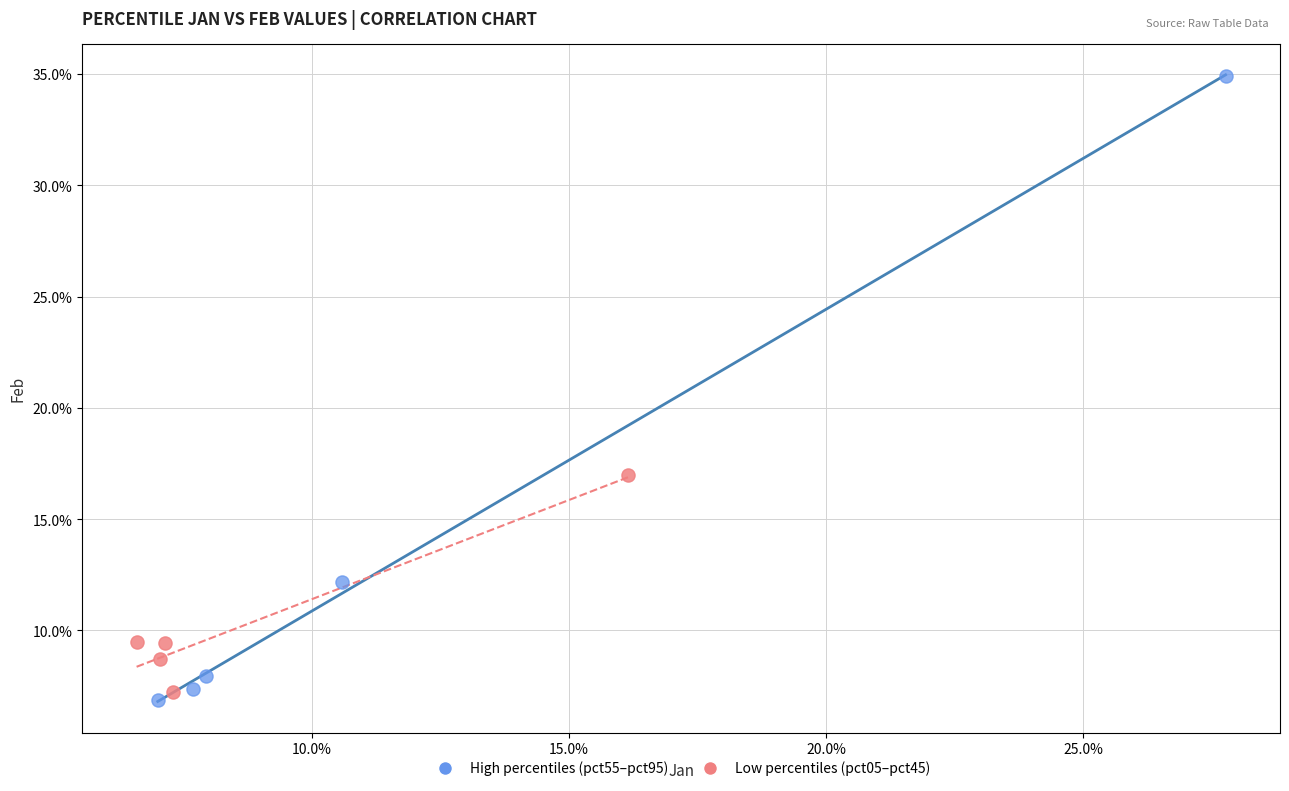

What are all the series names shown in the legend?

High percentiles (pct55–pct95), Low percentiles (pct05–pct45)